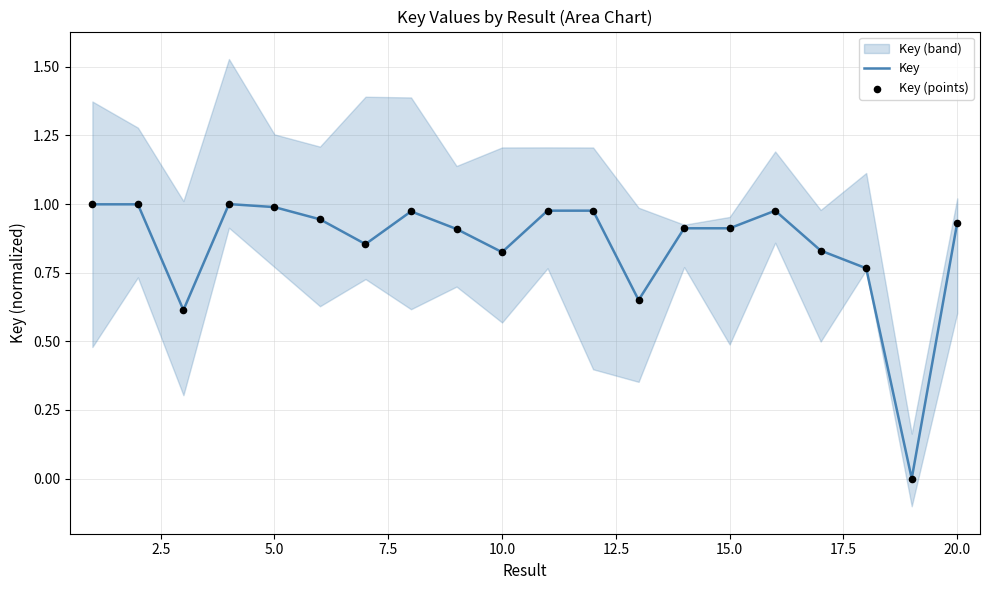

Which series contains the highest Y value?

Key